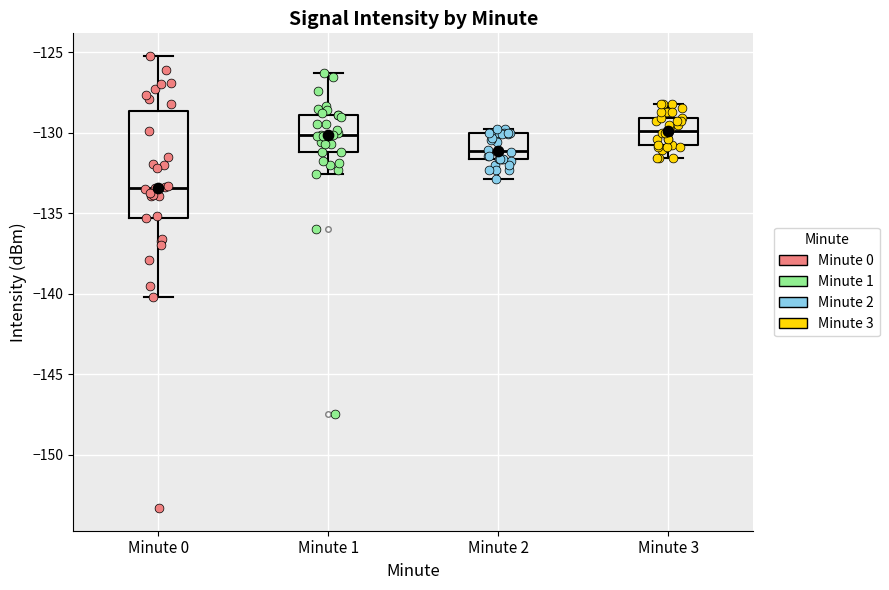

Reading left to right, transcribe this box plot: for each box, give where its median line is, the range the box spans, and where its two whiskers end, as read against the y-axis. The values are not printed on the chart, so give them approximately, as read against the axis.

Minute 0: median -133.5, box -135.5 to -128.5, whiskers -140.0 to -125.0
Minute 1: median -130.0, box -131.0 to -129.0, whiskers -132.5 to -126.5
Minute 2: median -131.0, box -131.5 to -130.0, whiskers -133.0 to -130.0 (just above the box's upper edge)
Minute 3: median -130.0, box -131.0 to -129.0, whiskers -131.5 to -128.0